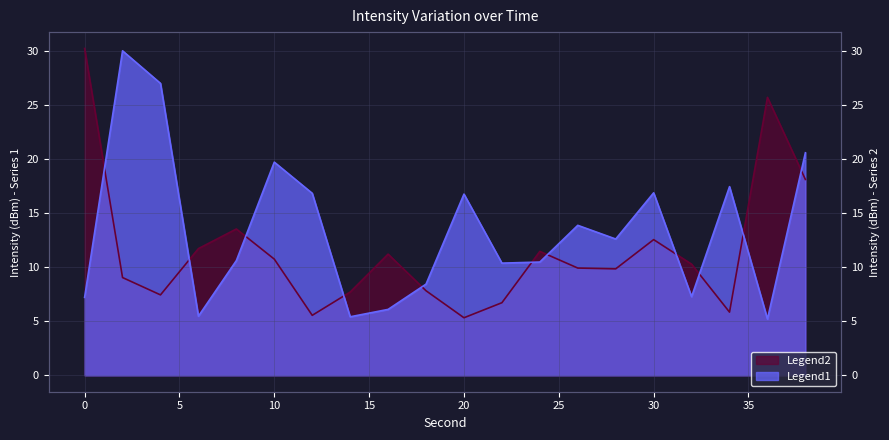

The value of Legend2 at 38 is 25.1. True or false?

False